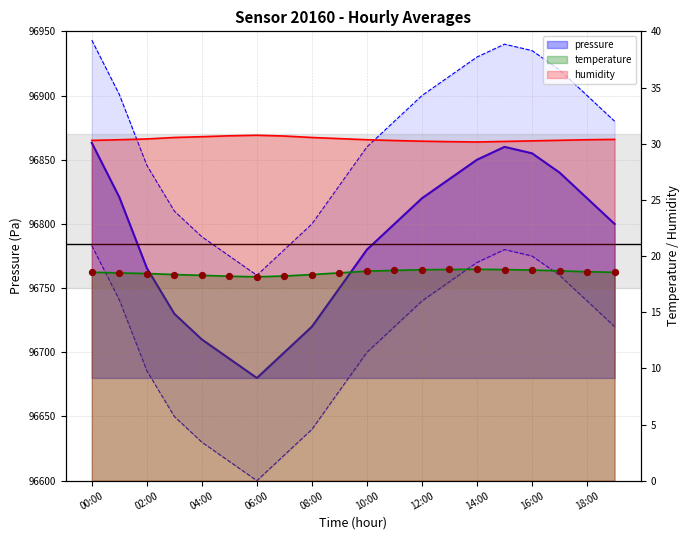

Which series has the largest total across all categories?

pressure